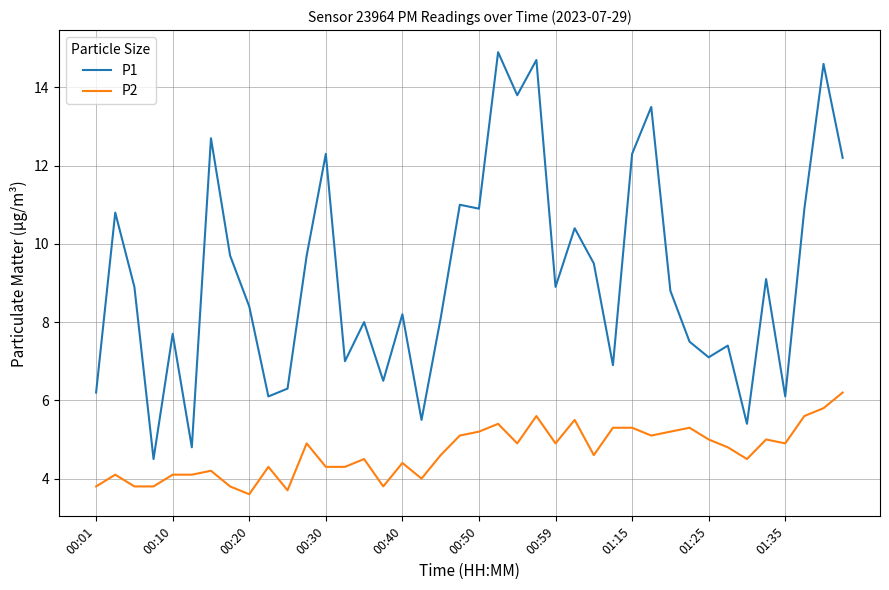

True or false: P2 and P1 intersect in this chart.

False